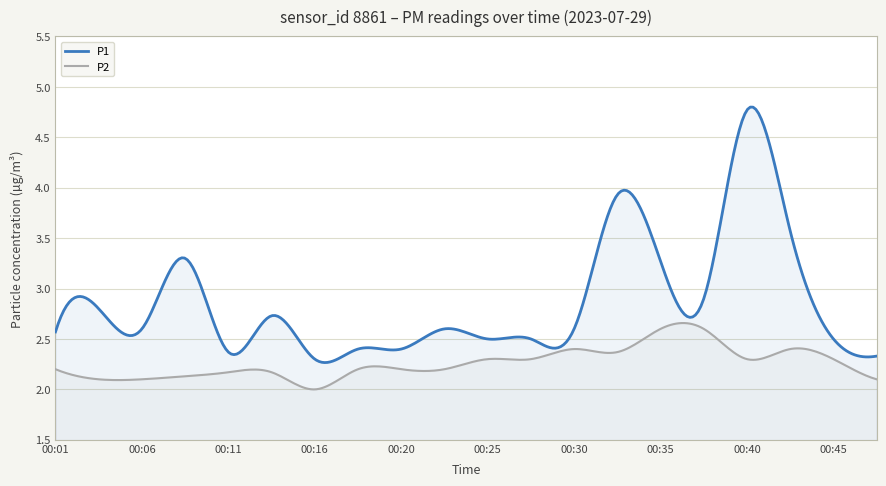

Between 00:42 and 00:30, which is larger?

00:42